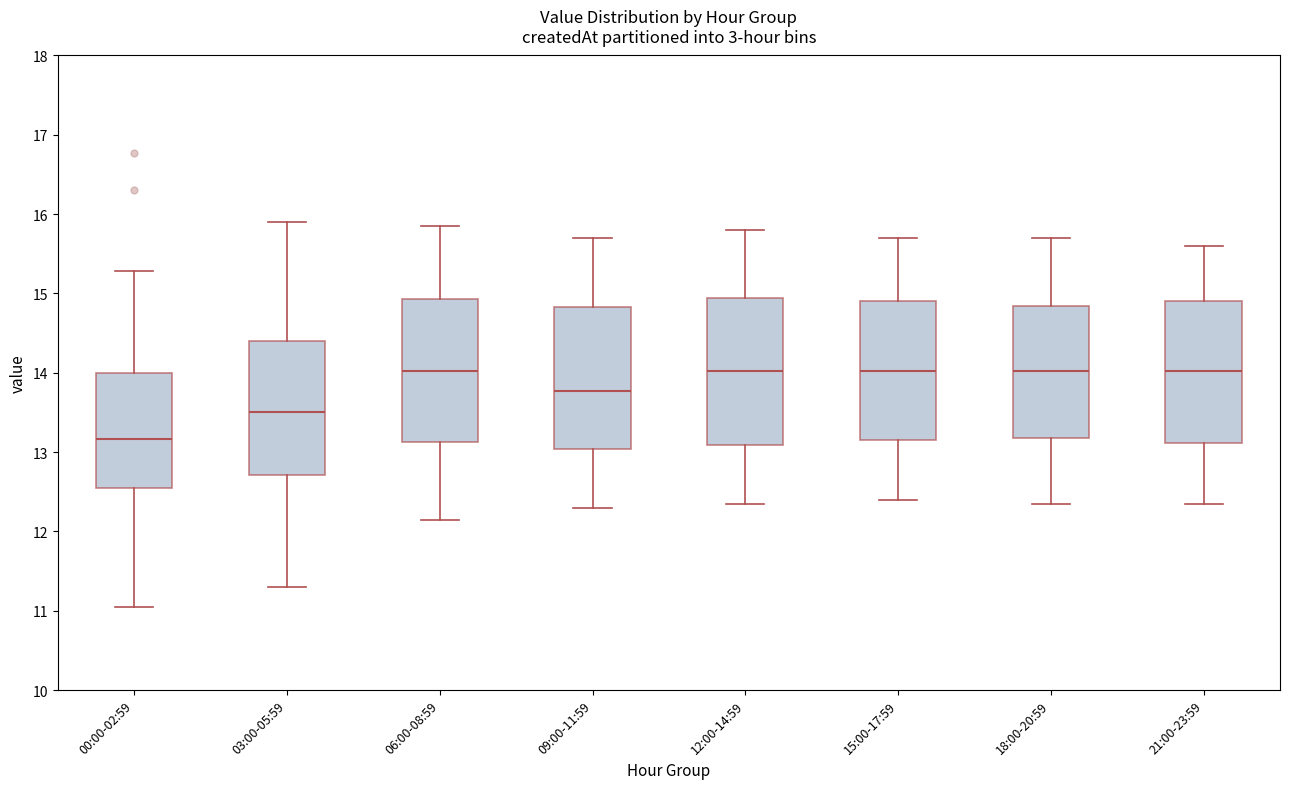

Reading left to right, read every box against the y-axis: the position of its median line, the range the box covers, and the ends of its whiskers. The values are not printed on the chart, so give them approximately, as read against the axis.

00:00-02:59: median 13.2, box 12.5 to 14.0, whiskers 11.1 to 15.3
03:00-05:59: median 13.5, box 12.7 to 14.4, whiskers 11.3 to 15.9
06:00-08:59: median 14.0, box 13.1 to 14.9, whiskers 12.2 to 15.9
09:00-11:59: median 13.8, box 13.0 to 14.8, whiskers 12.3 to 15.7
12:00-14:59: median 14.0, box 13.1 to 14.9, whiskers 12.4 to 15.8
15:00-17:59: median 14.0, box 13.2 to 14.9, whiskers 12.4 to 15.7
18:00-20:59: median 14.0, box 13.2 to 14.8, whiskers 12.4 to 15.7
21:00-23:59: median 14.0, box 13.1 to 14.9, whiskers 12.4 to 15.6